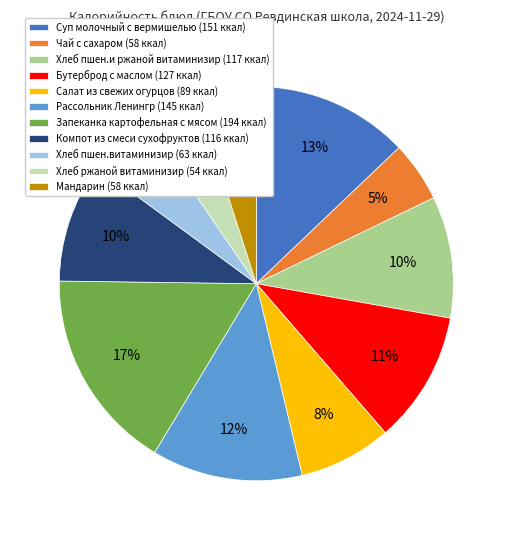

Does any single category account for the majority?

No